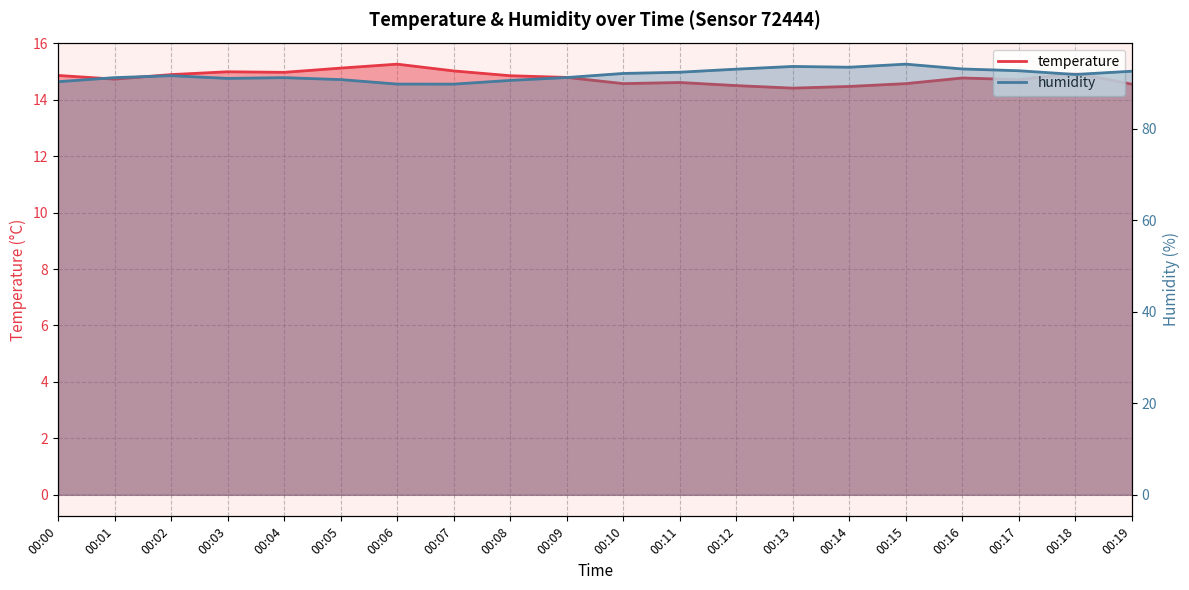

True or false: humidity has more than 1 points higher than both neighbors.

True